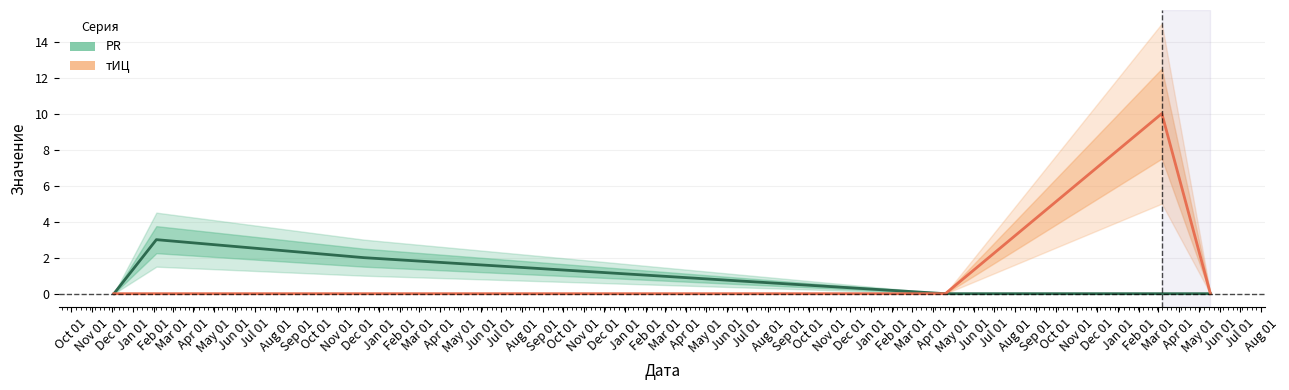

What is the maximum value for PR?

3